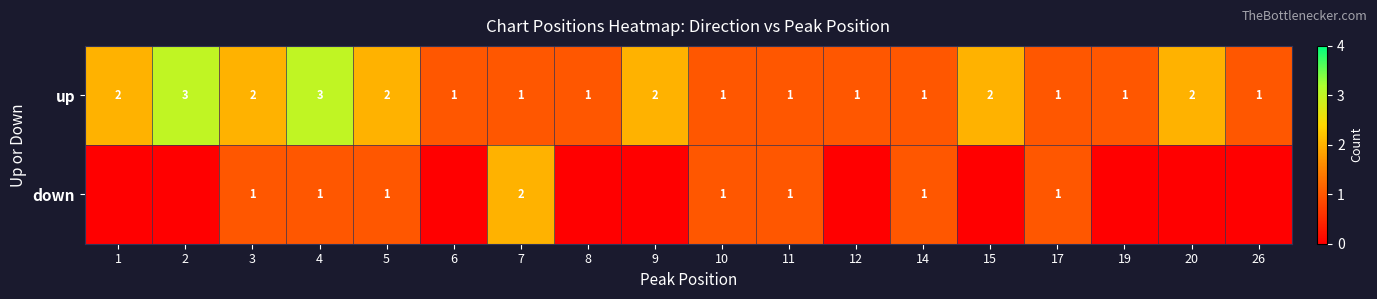

What is the difference between the highest and lowest values at 3?

1